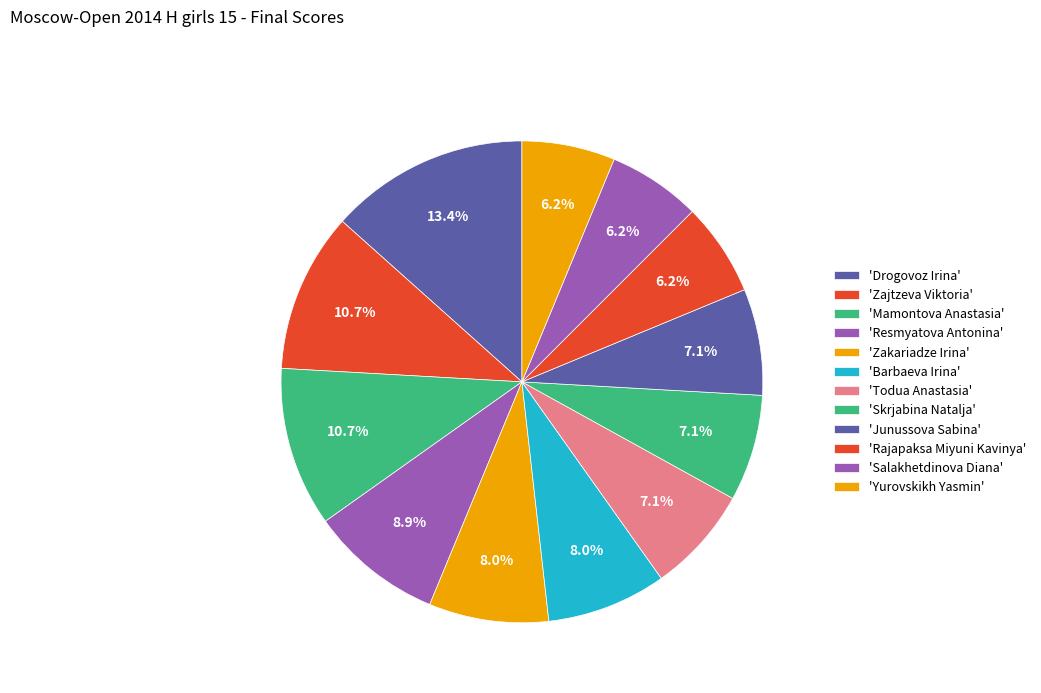

Count the number of slices in the pie.

12